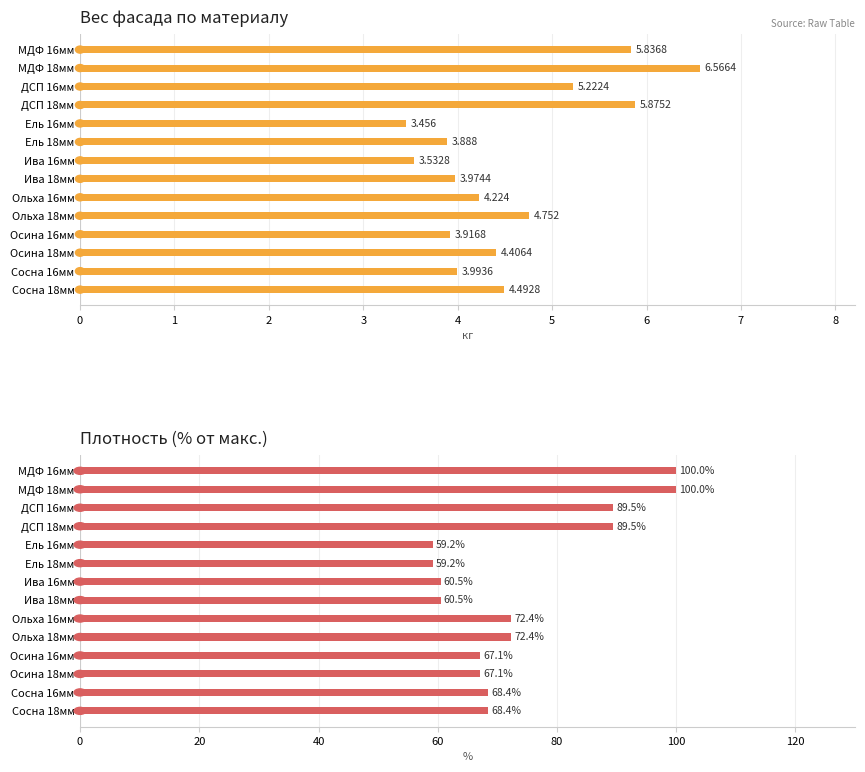

What is the highest value of the Плотность, кг/м³ series?

100.0